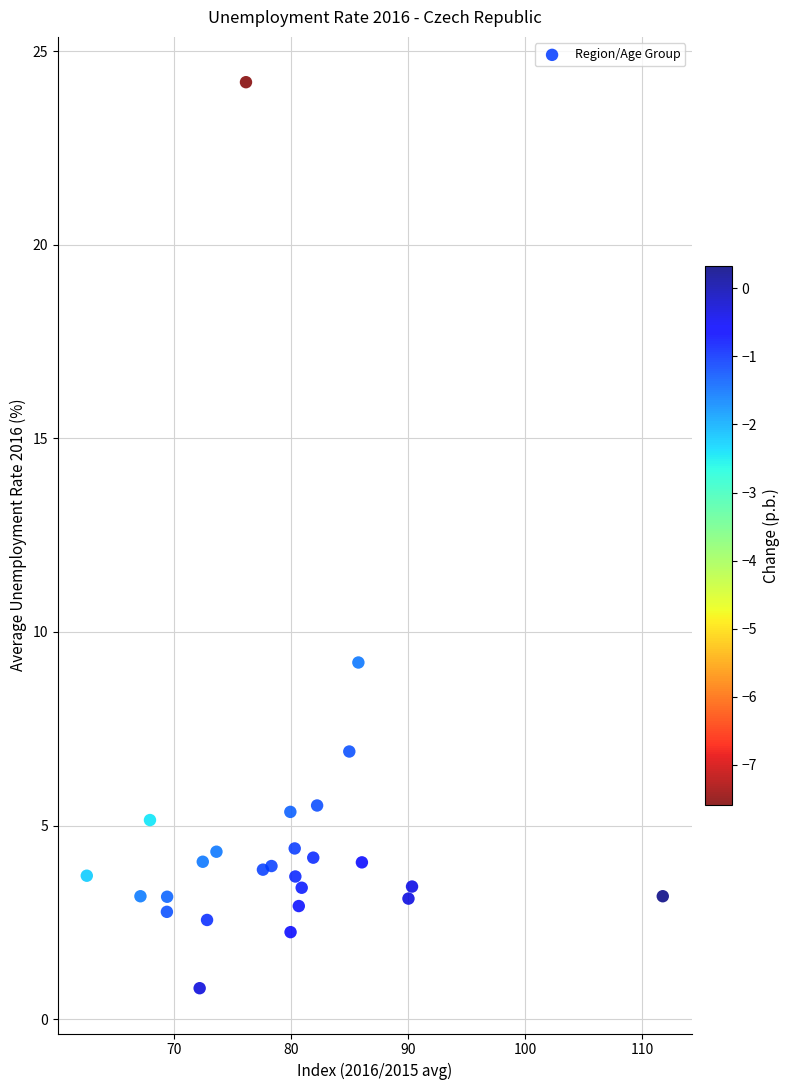

What Y value in the scatter plot is closest to 12?

9.2